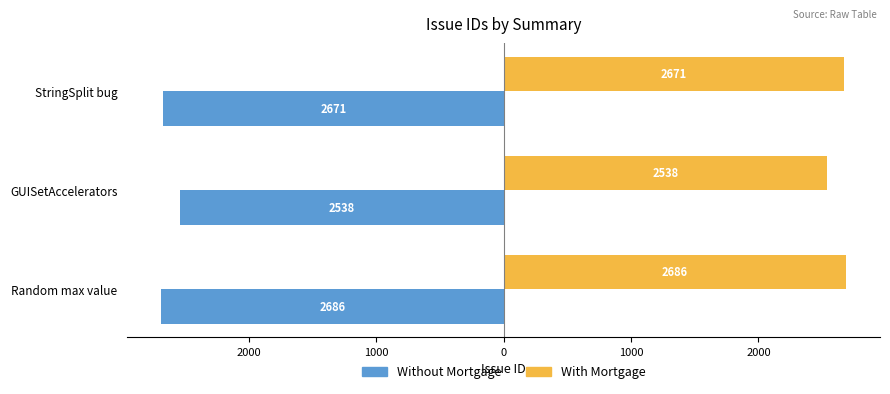

Which series has the largest total across all categories?

With Mortgage